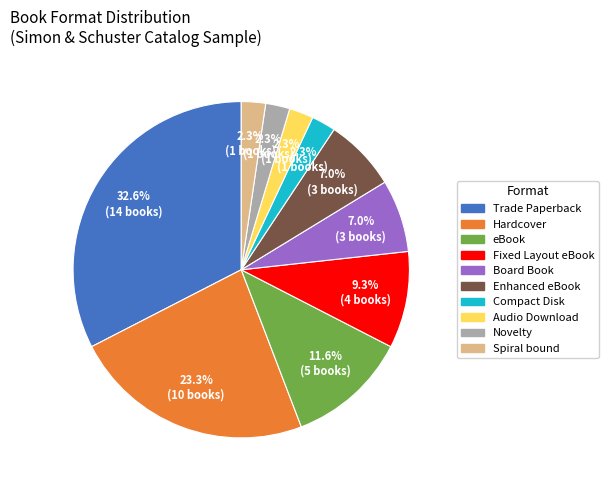

To the nearest percent, what is the combined percentage of Board Book and Hardcover?

30%